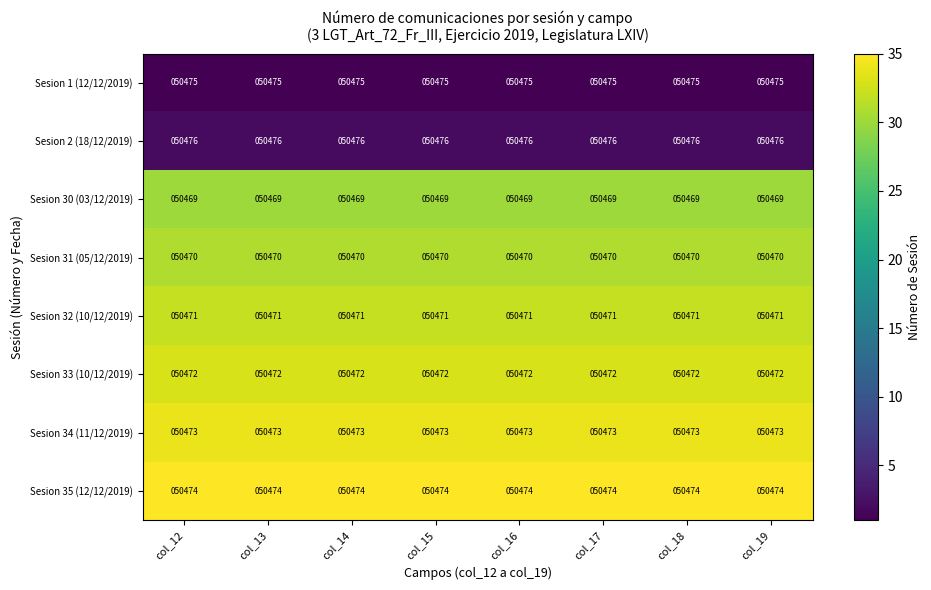

What is the total value across all series at col_12?

403780